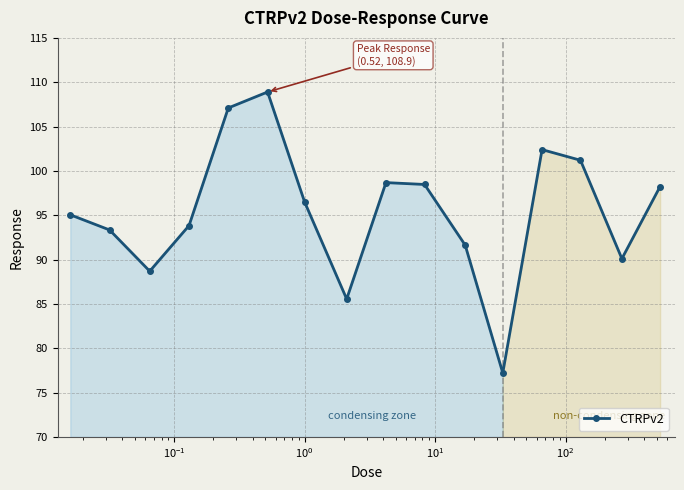

What is the value of the 2nd point from the left?

93.3